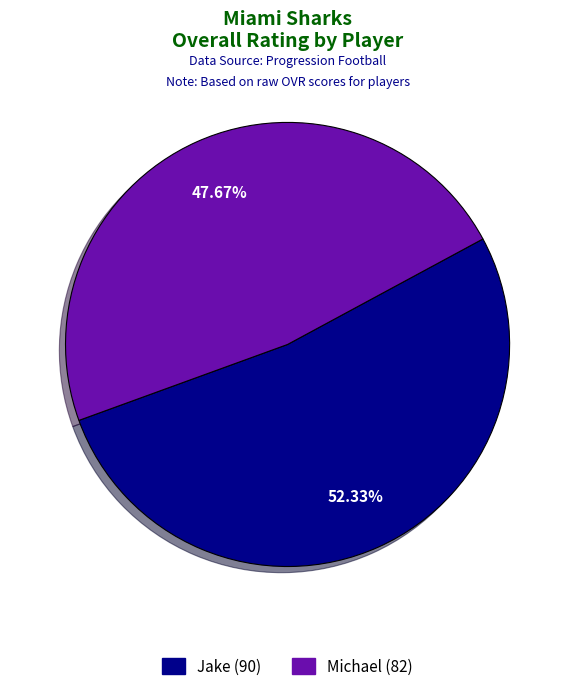

Rank the categories by value from highest to lowest.

Jake, Michael